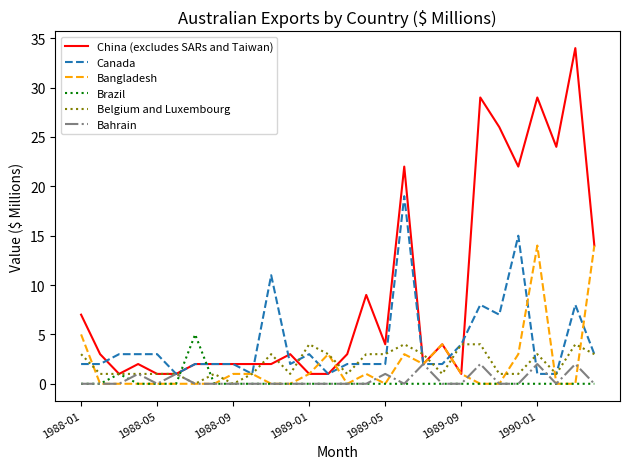

True or false: China (excludes SARs and Taiwan) and Bangladesh intersect in this chart.

True